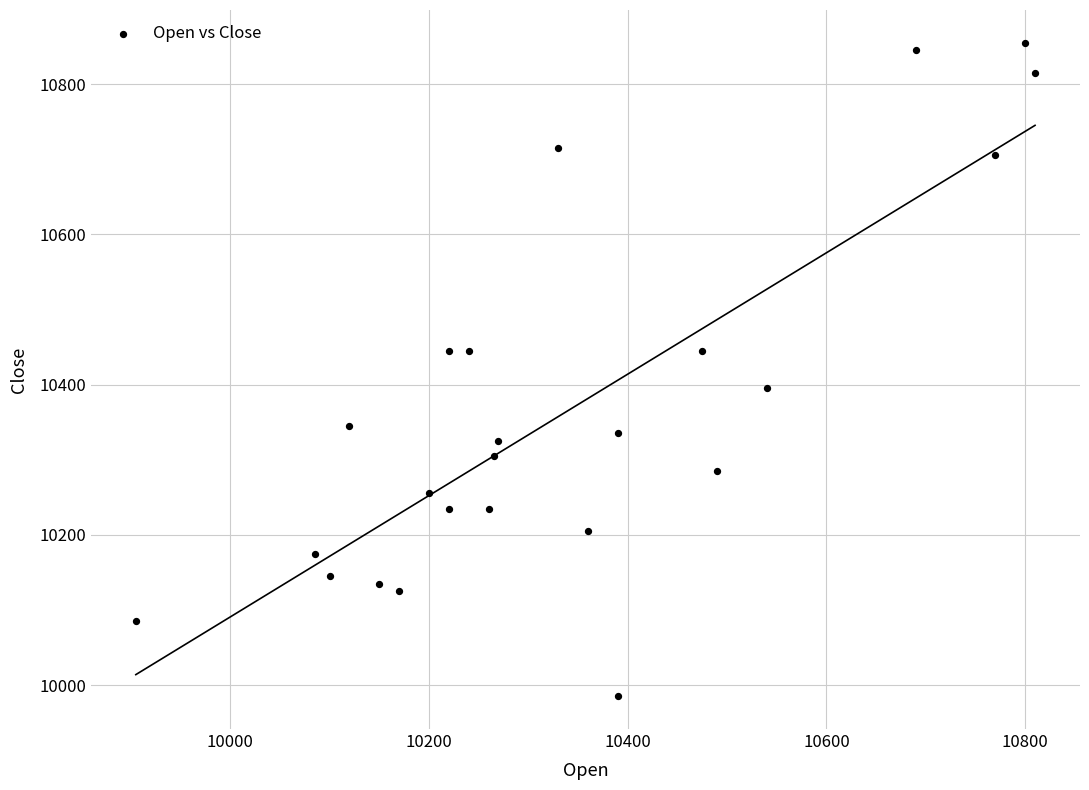

What is the range of Y values (max minus min)?

870